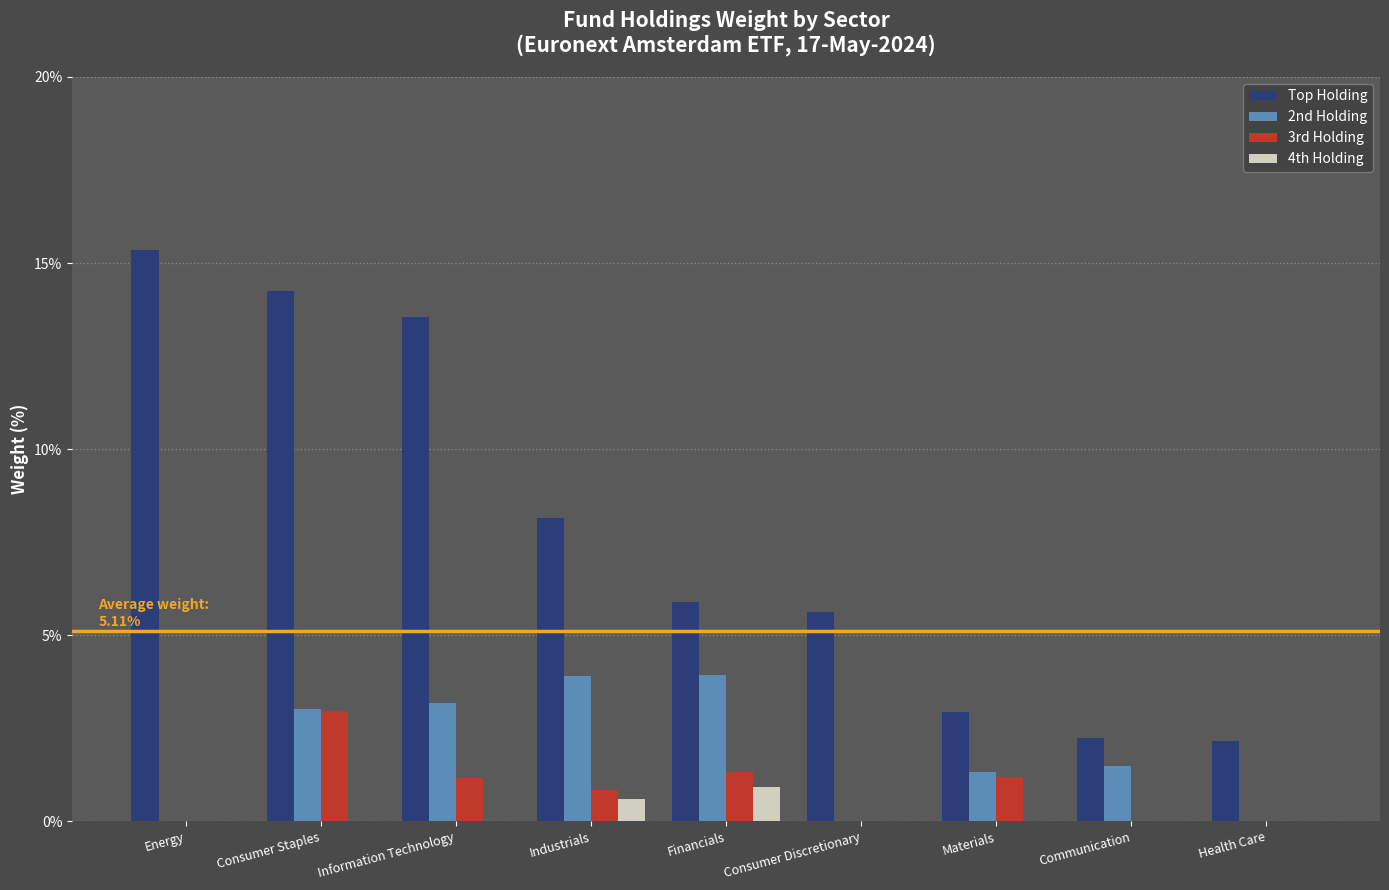

Is it true that Top Holding equals 2.2 at Communication?

True